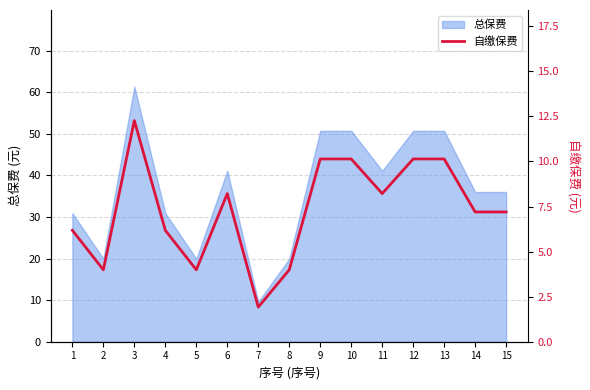

At which category does the chart reach its minimum across all series?

7